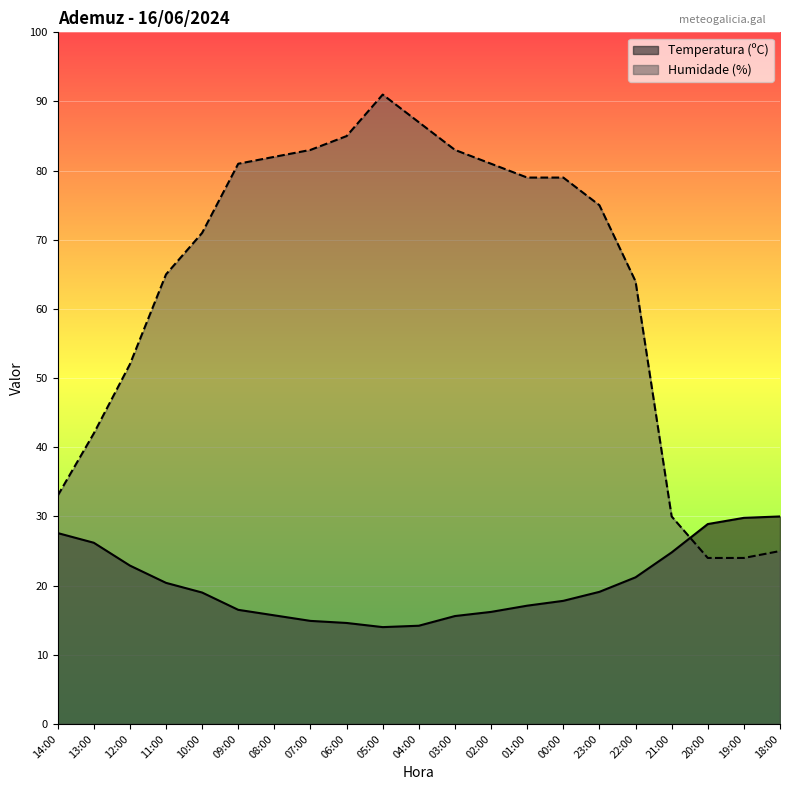

Which series changed the most between 11:00 and 10:00?

Humidade (%)